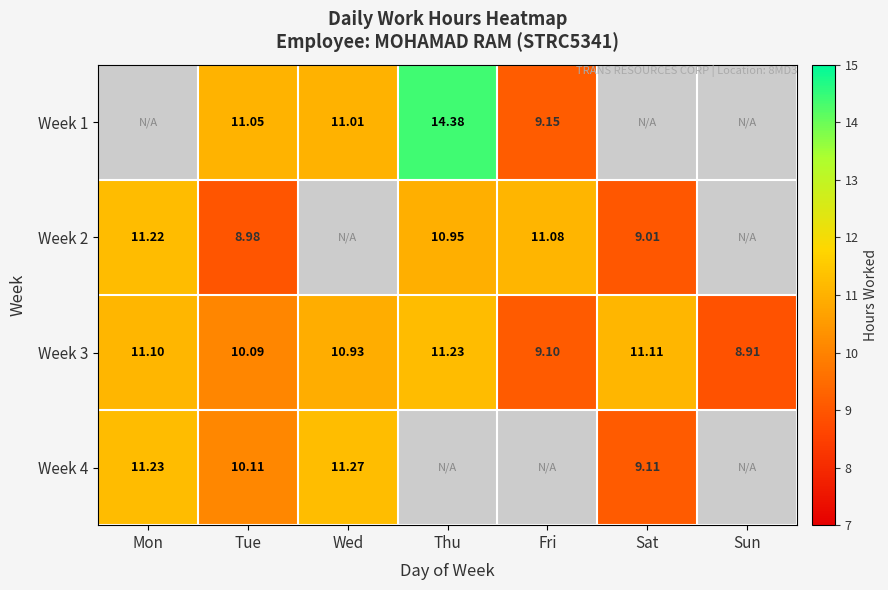

Which label corresponds to the smallest value in the chart?

Mon